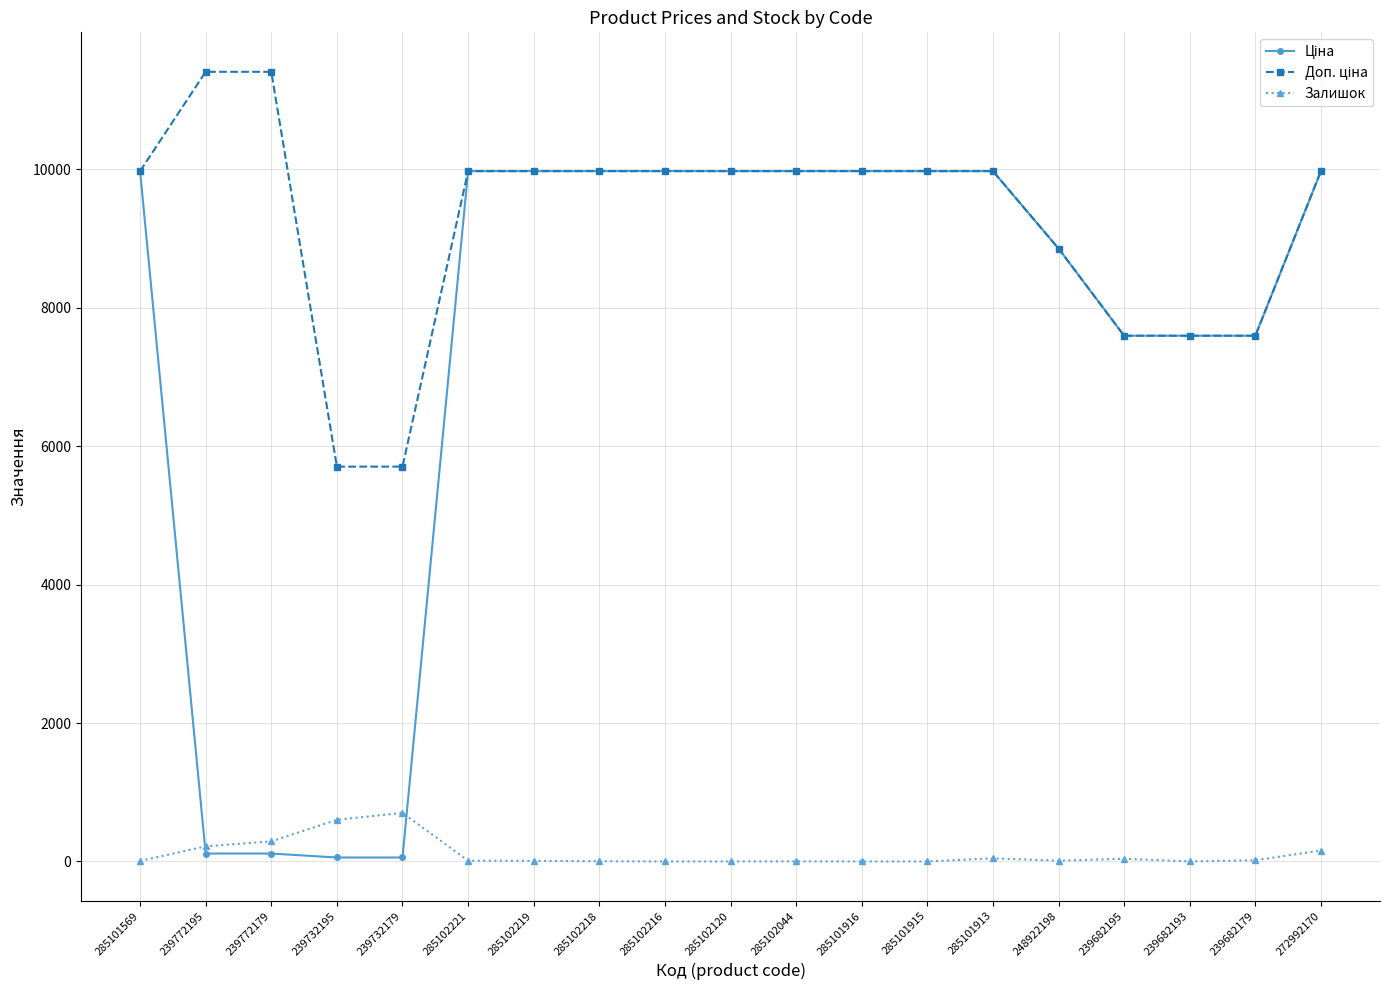

What is the sum of all Залишок values?

2111.0